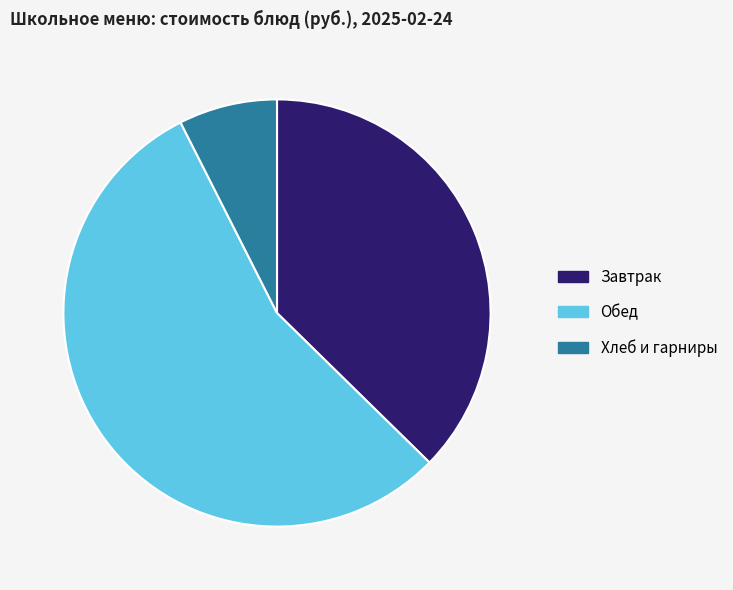

Is the sum of Завтрак and Хлеб и гарниры greater than half?

No